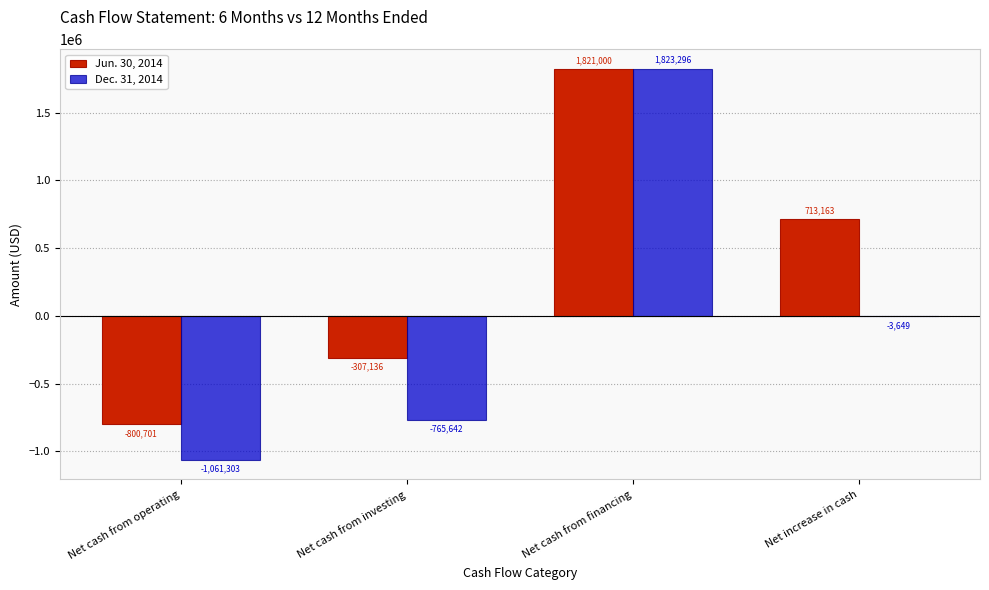

What is the spread (max minus min) of values at Net cash from financing?

2296